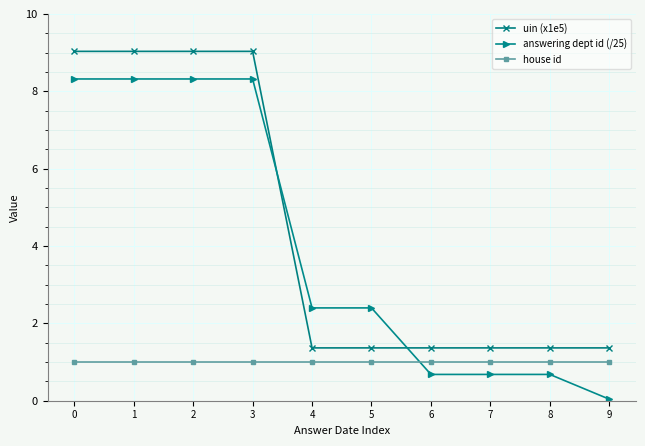

List the series in order of their peak value, lowest first.

house id, answering dept id (/25), uin (x1e5)